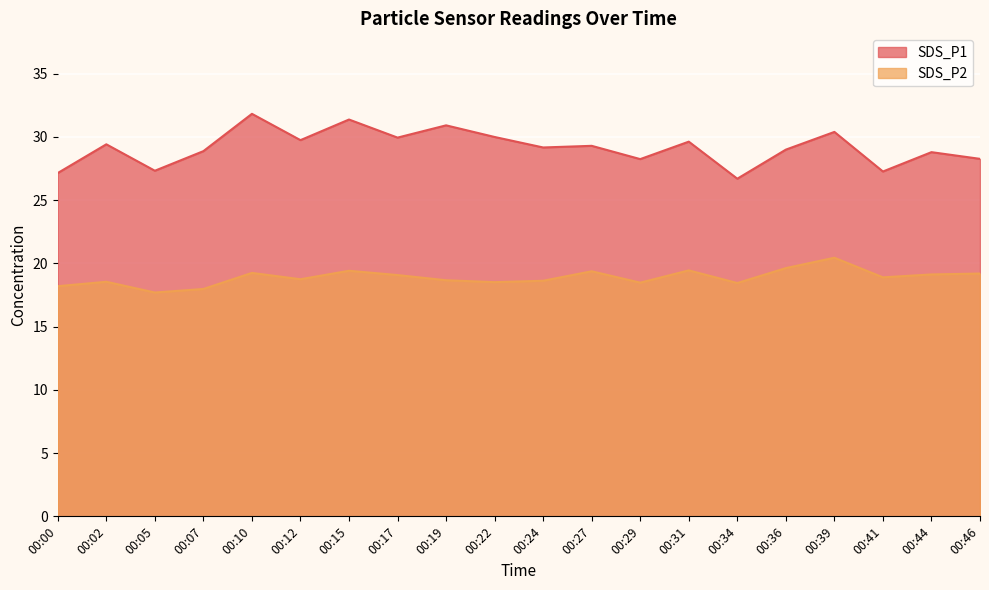

What is the value of the SDS_P2 point at the 12th from the left?

19.4